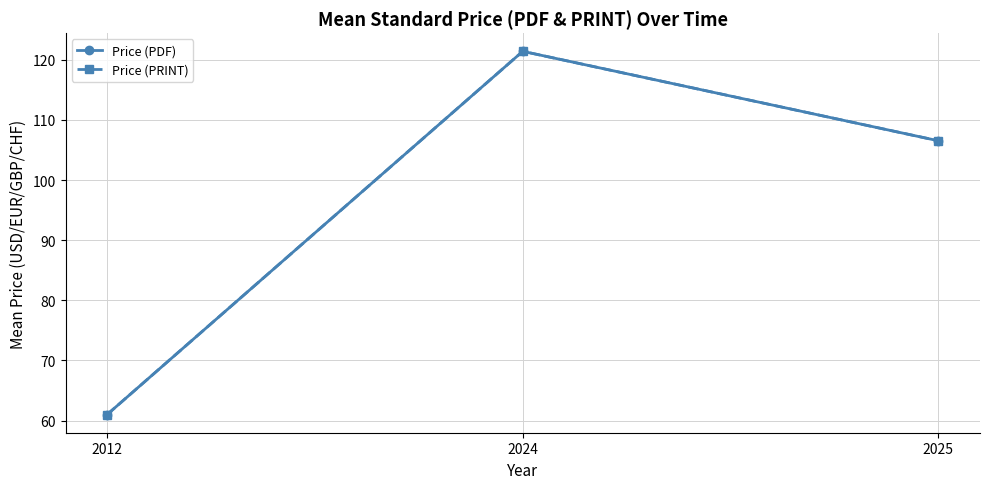

At which label is Price (PDF) closest to 91?

2025